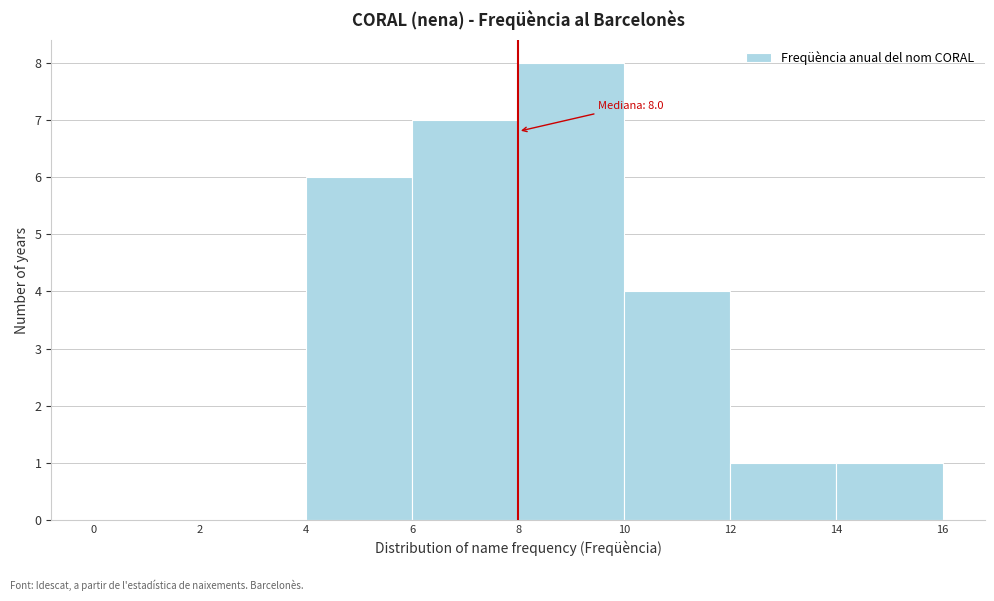

Over which range of the x-axis is the bar tallest?

8 to 10